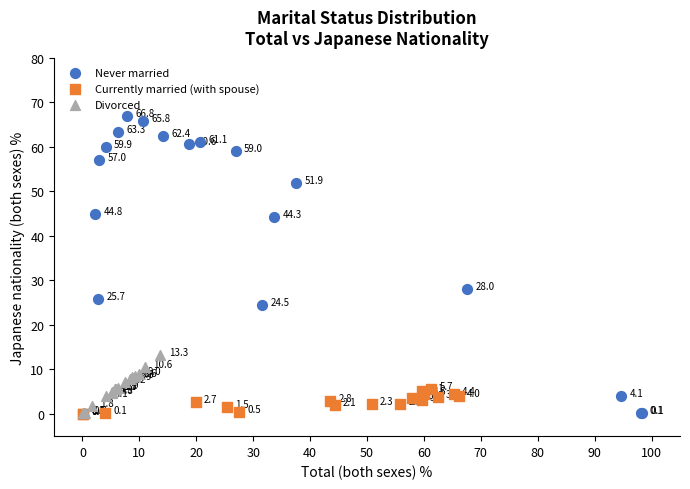

Which series contains the highest Y value?

Never married